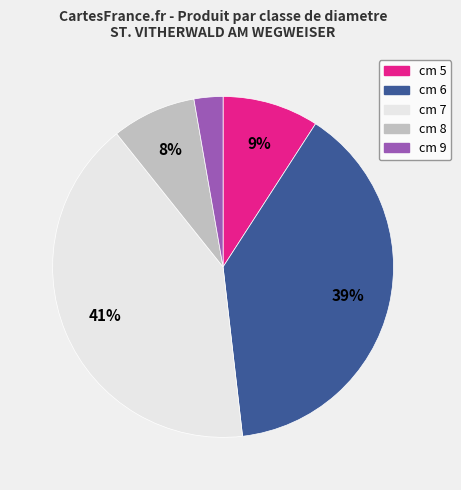

Combined, do cm 7 and cm 6 account for over 50%?

Yes